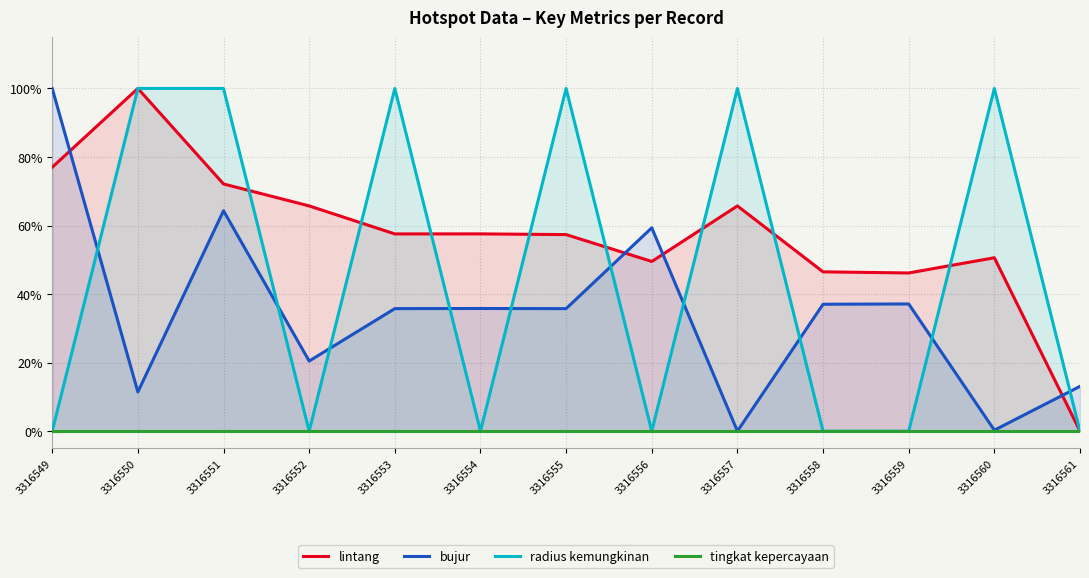

How many lines are shown in the chart?

4